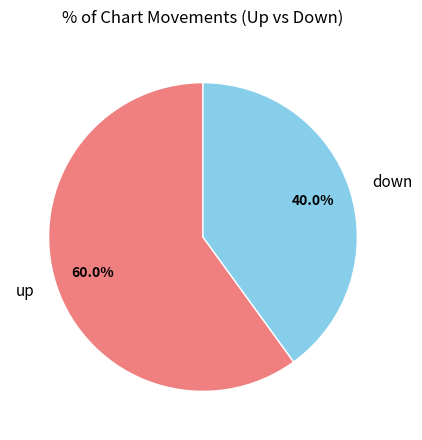

Which category accounts for the majority?

up